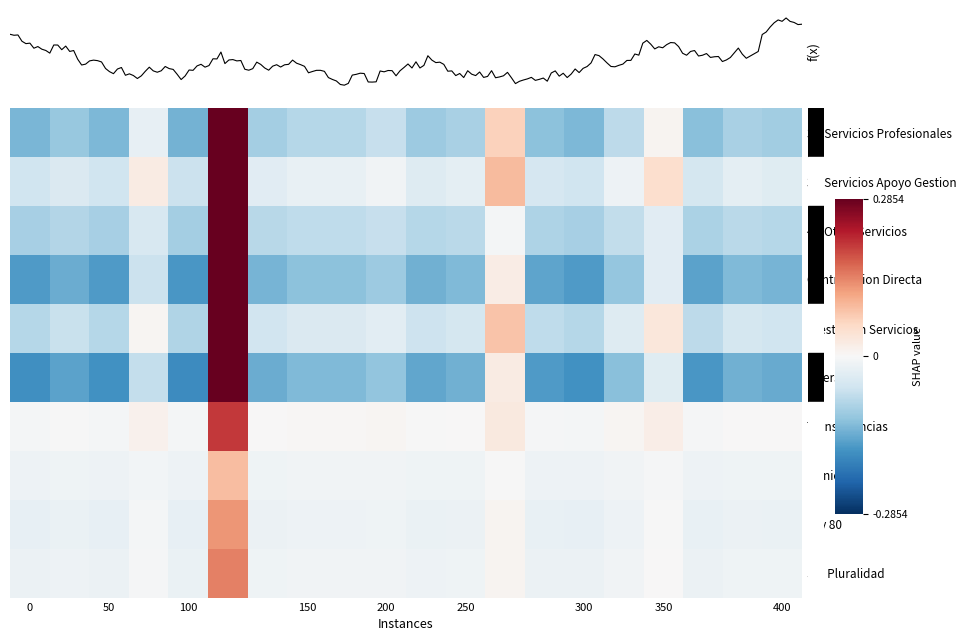

Reading right to left, extract all data points from this chart.

31-Servicios Profesionales: -0.1	-0.1	-0.1	0.0	-0.1	-0.1	-0.1	0.1	-0.1	-0.1	-0.1	-0.1	-0.1	-0.1	0.6	-0.1	-0.0	-0.1	-0.1	-0.1
33-Servicios Apoyo Gestion: -0.0	-0.0	-0.0	0.0	-0.0	-0.1	-0.0	0.1	-0.0	-0.0	-0.0	-0.0	-0.0	-0.0	0.6	-0.1	0.0	-0.1	-0.0	-0.1
49-Otros Servicios: -0.1	-0.1	-0.1	-0.0	-0.1	-0.1	-0.1	-0.0	-0.1	-0.1	-0.1	-0.1	-0.1	-0.1	0.5	-0.1	-0.0	-0.1	-0.1	-0.1
Contratacion Directa: -0.1	-0.1	-0.2	-0.0	-0.1	-0.2	-0.2	0.0	-0.1	-0.1	-0.1	-0.1	-0.1	-0.1	0.6	-0.2	-0.1	-0.2	-0.1	-0.2
Prestacion Servicios: -0.1	-0.1	-0.1	0.0	-0.0	-0.1	-0.1	0.1	-0.1	-0.1	-0.0	-0.0	-0.0	-0.1	0.6	-0.1	0.0	-0.1	-0.1	-0.1
Inversion: -0.1	-0.1	-0.2	-0.0	-0.1	-0.2	-0.2	0.0	-0.1	-0.1	-0.1	-0.1	-0.1	-0.1	0.6	-0.2	-0.1	-0.2	-0.2	-0.2
Transferencias: 0.0	0.0	-0.0	0.0	0.0	-0.0	-0.0	0.0	0.0	-0.0	0.0	0.0	0.0	0.0	0.2	-0.0	0.0	-0.0	-0.0	-0.0
Municipal: -0.0	-0.0	-0.0	-0.0	-0.0	-0.0	-0.0	-0.0	-0.0	-0.0	-0.0	-0.0	-0.0	-0.0	0.1	-0.0	-0.0	-0.0	-0.0	-0.0
Ley 80: -0.0	-0.0	-0.0	-0.0	-0.0	-0.0	-0.0	0.0	-0.0	-0.0	-0.0	-0.0	-0.0	-0.0	0.1	-0.0	-0.0	-0.0	-0.0	-0.0
Sin Pluralidad: -0.0	-0.0	-0.0	0.0	-0.0	-0.0	-0.0	0.0	-0.0	-0.0	-0.0	-0.0	-0.0	-0.0	0.1	-0.0	-0.0	-0.0	-0.0	-0.0